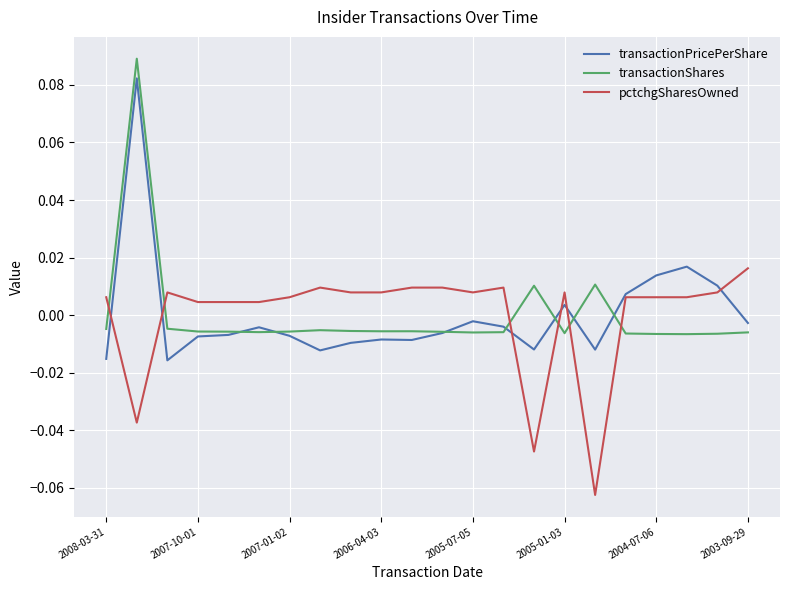

How many values in the transactionPricePerShare series are below 0?

16